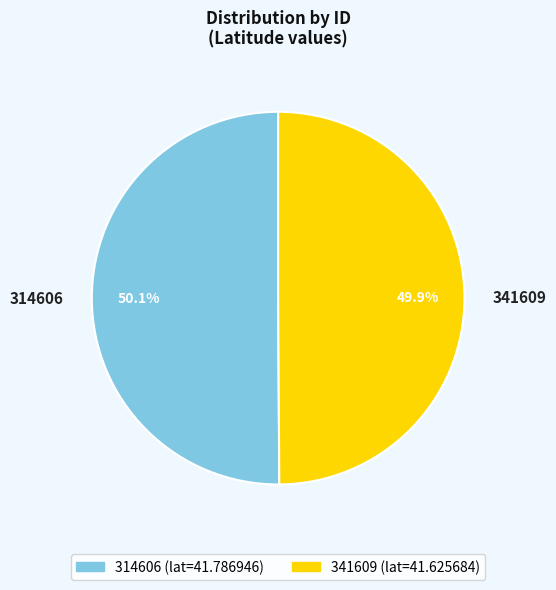

Is the sum of 341609 and 314606 greater than half?

Yes